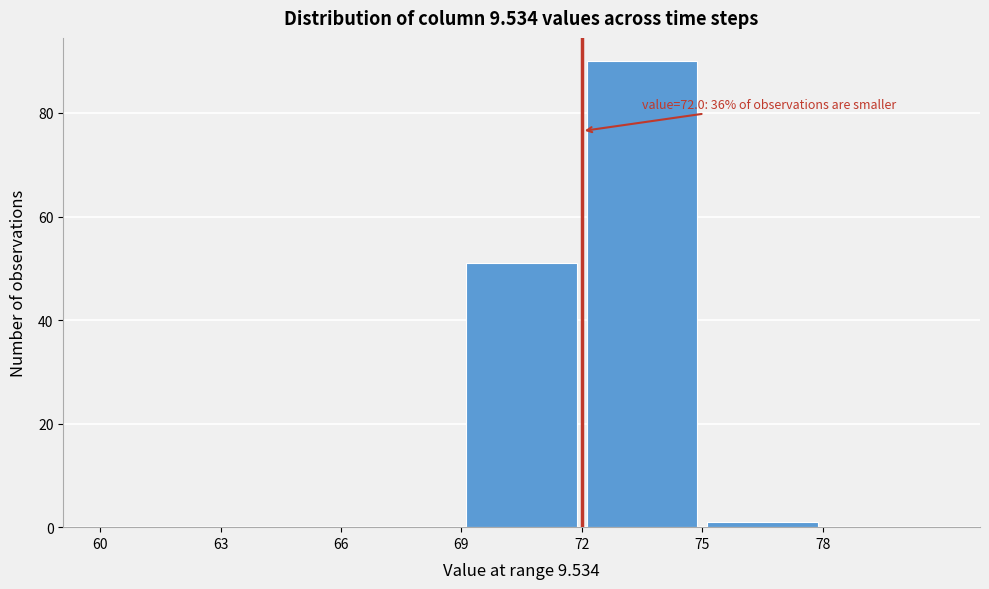

Over which range of the x-axis is the bar tallest?

72 to 75